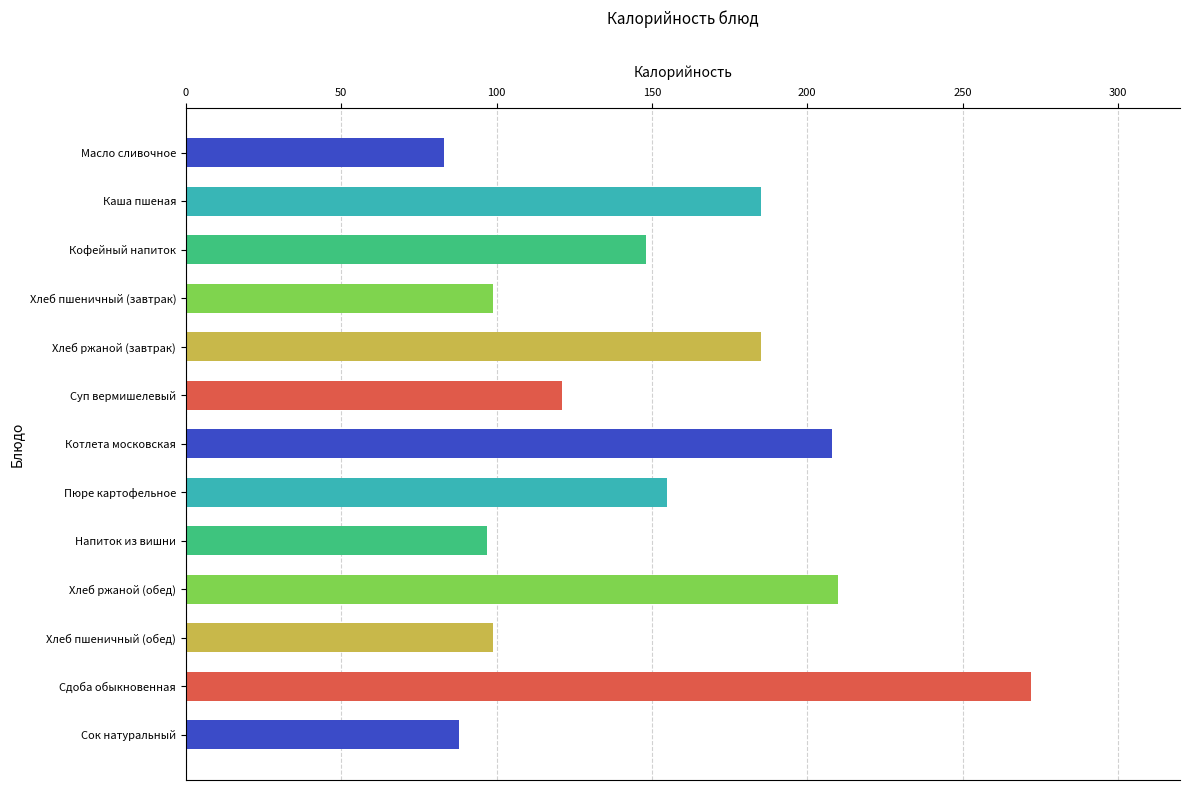

Does the chart contain stacked bars?

No